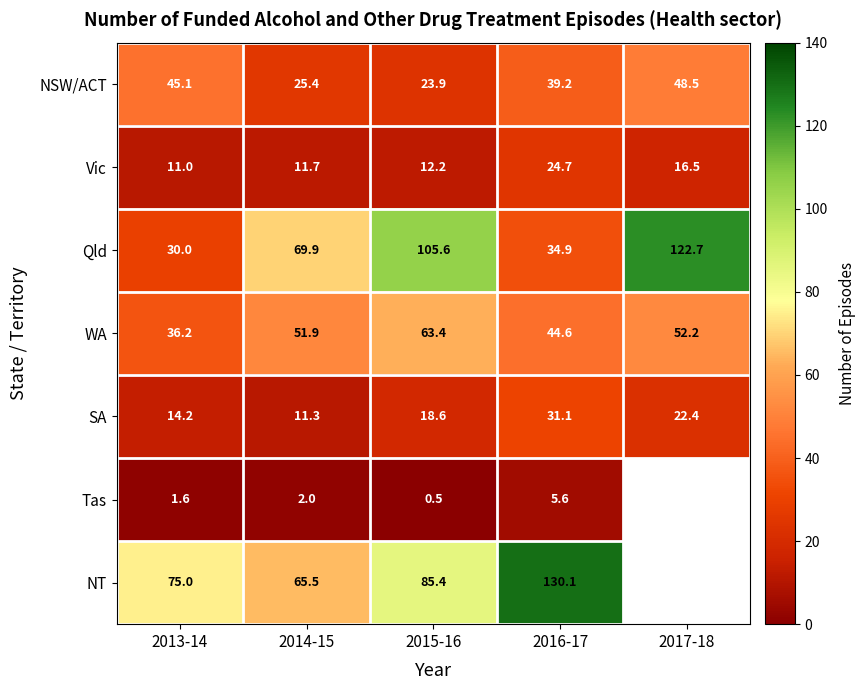

At 2016-17, list the series in order from smallest to largest.

Tas, Vic, SA, Qld, NSW/ACT, WA, NT